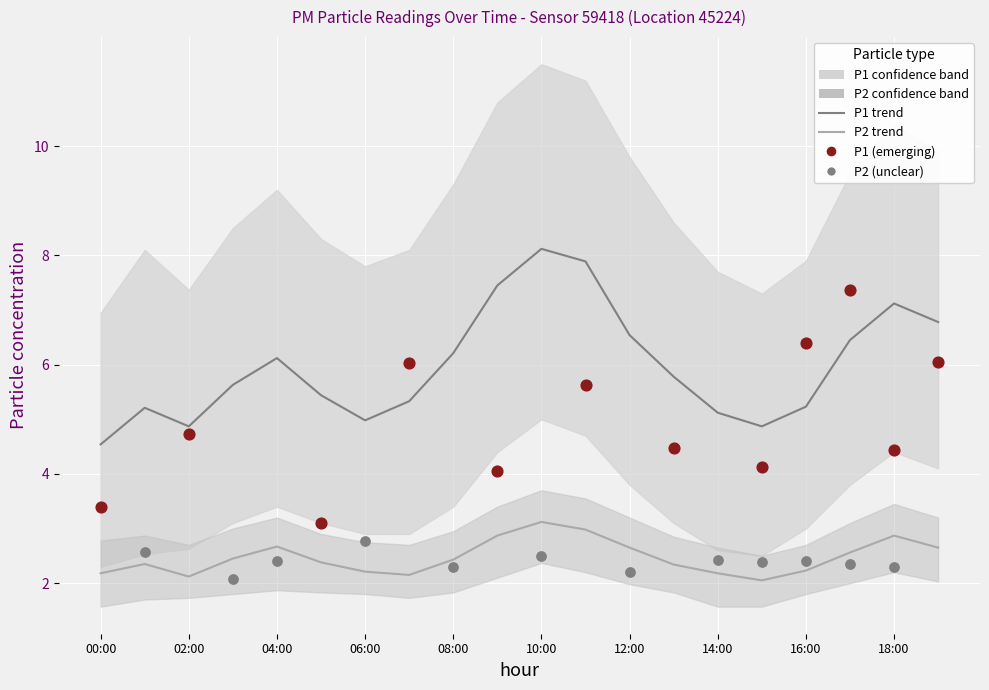

What is the total value across all series at 03:00?

8.1